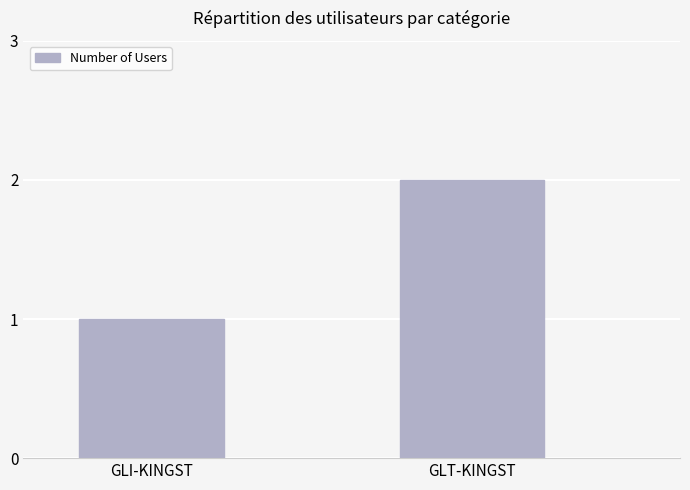

Which has a higher value, GLI-KINGST or GLT-KINGST?

GLT-KINGST